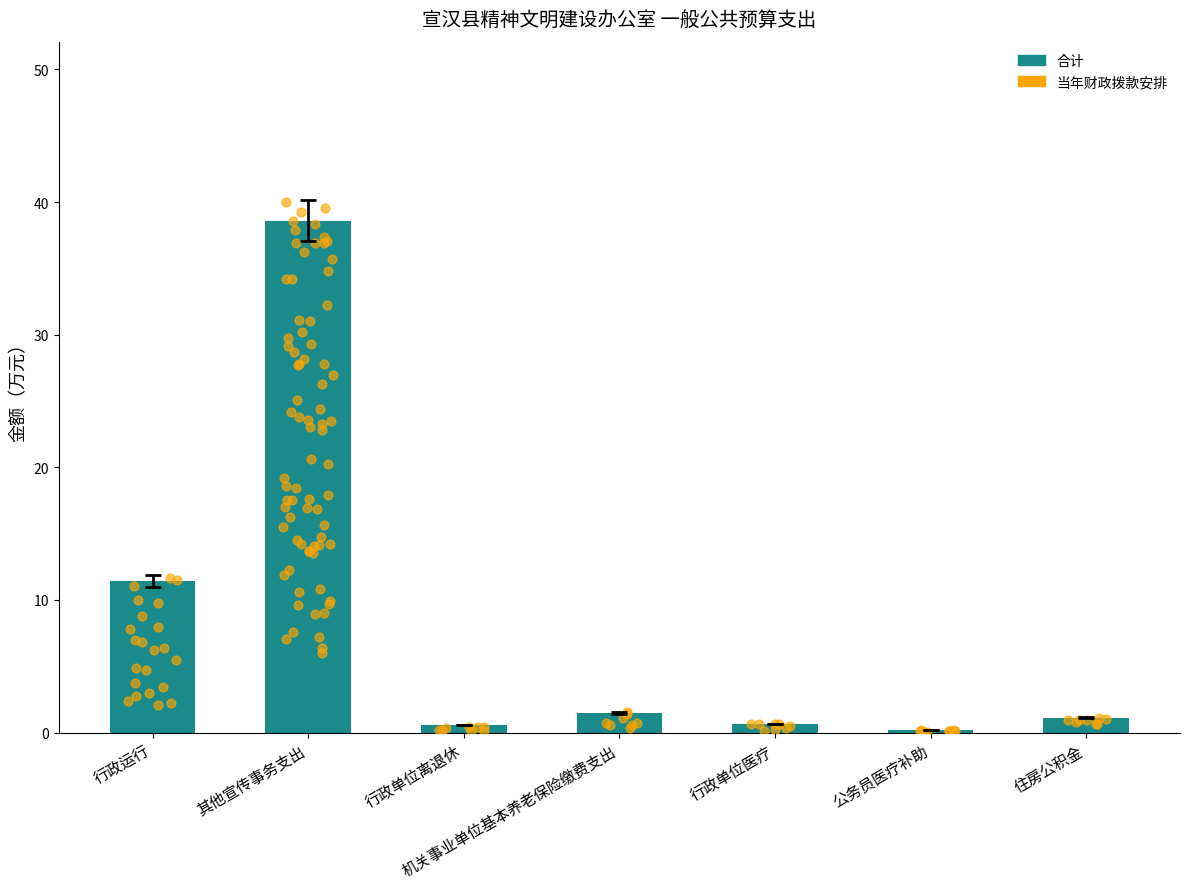

Which has a higher value, 行政运行 or 住房公积金?

行政运行